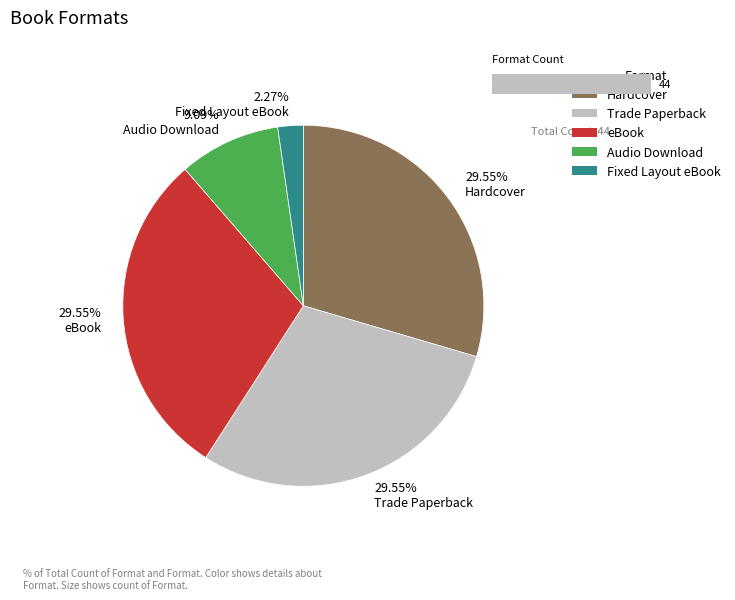

To the nearest percent, what is the combined percentage of eBook and Audio Download?

39%